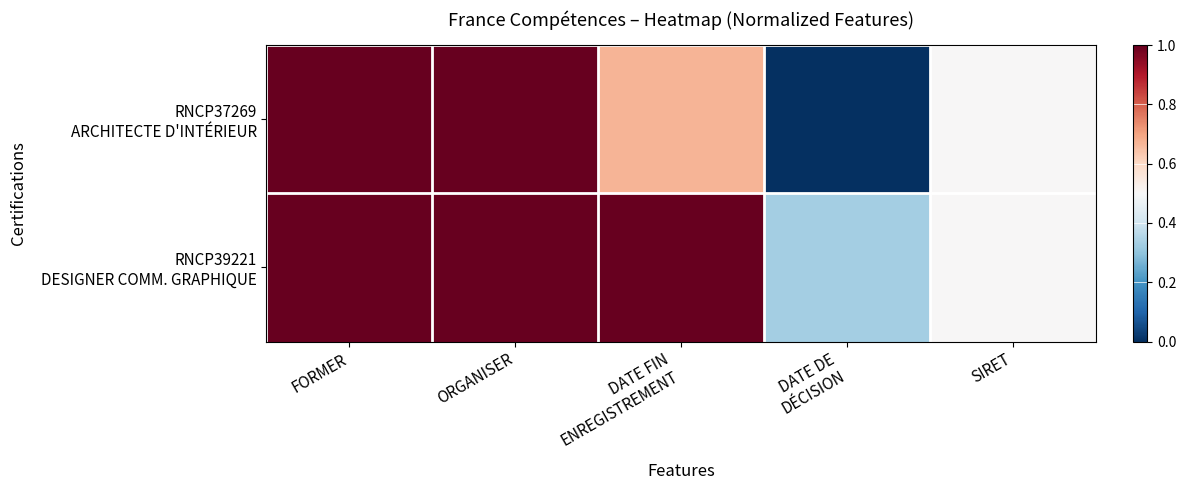

Between FORMER and SIRET, which is larger?

FORMER